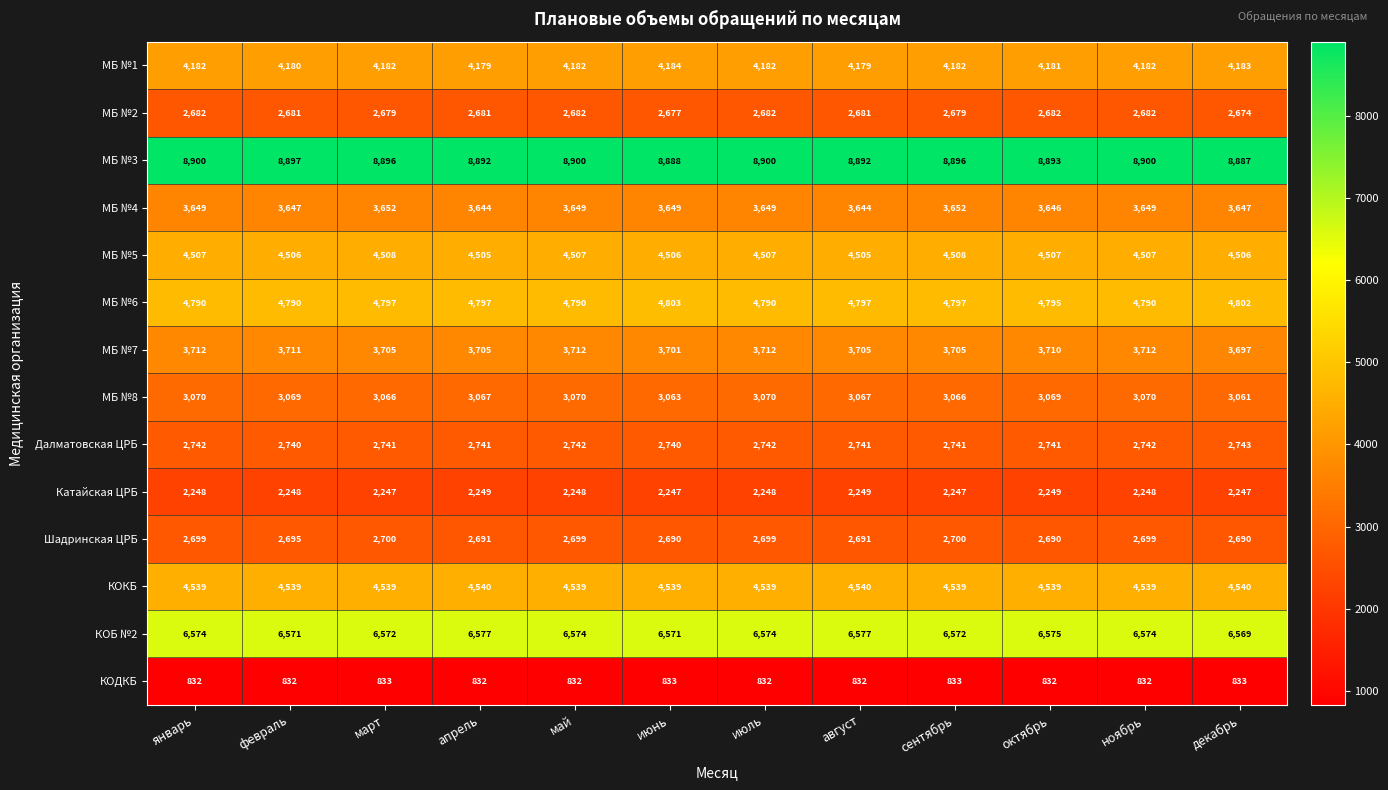

What is the greatest value displayed?

8900